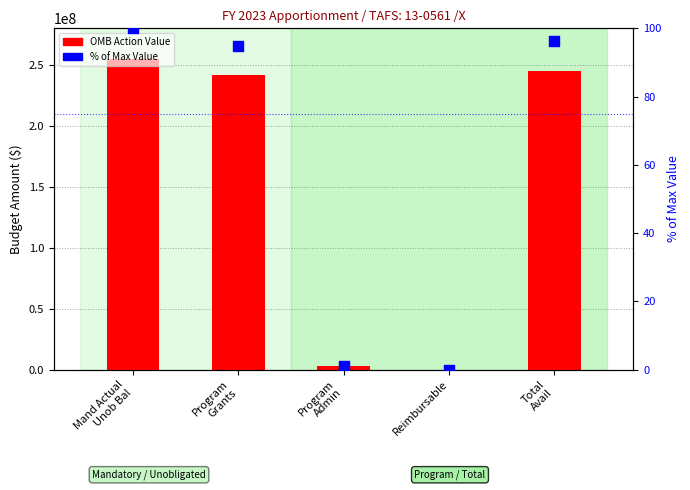

Which series has the largest Y range (max minus min)?

OMB Action Value